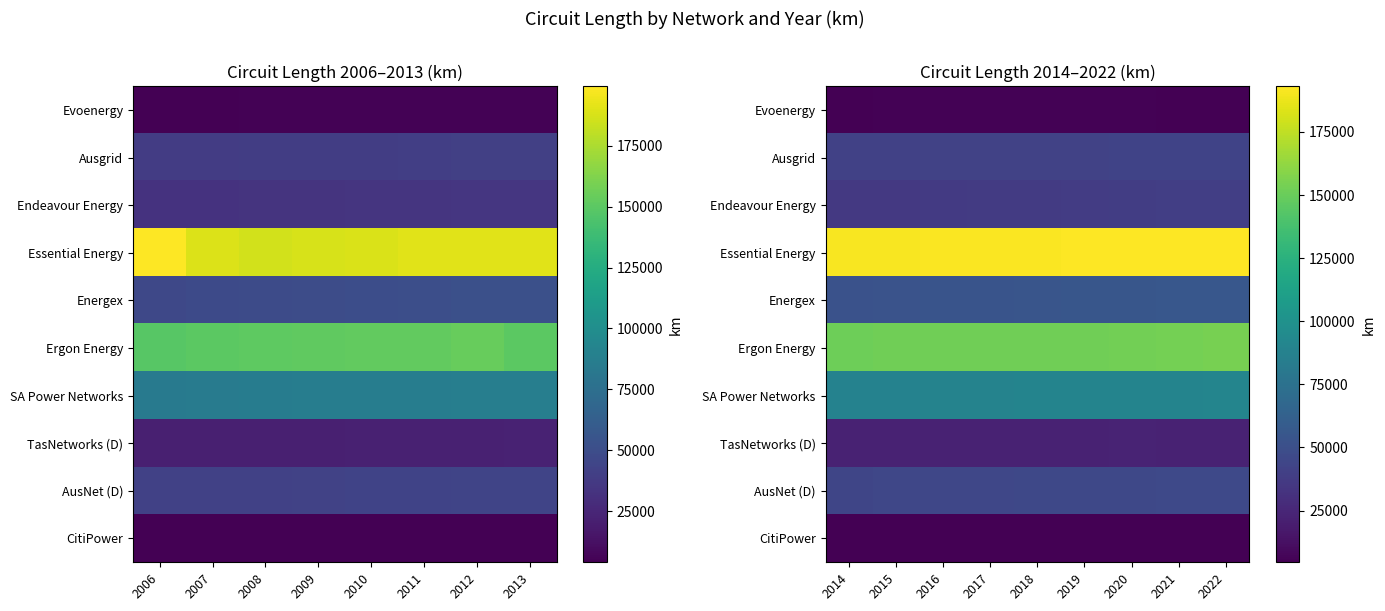

What is the smallest value displayed?

4481.5